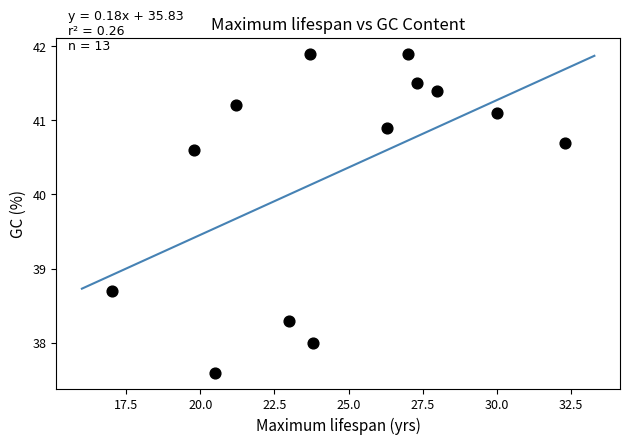

What Y value in the scatter plot is closest to 39?

38.7